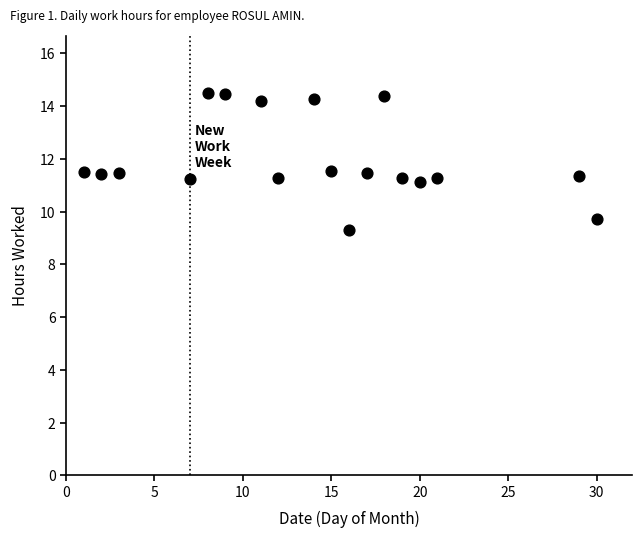

What is the range of X values (max minus min)?

29.0